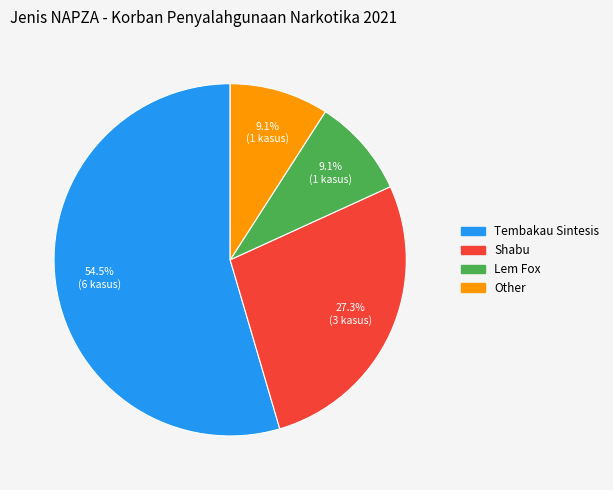

Which category has the biggest portion of the pie?

Tembakau Sintesis